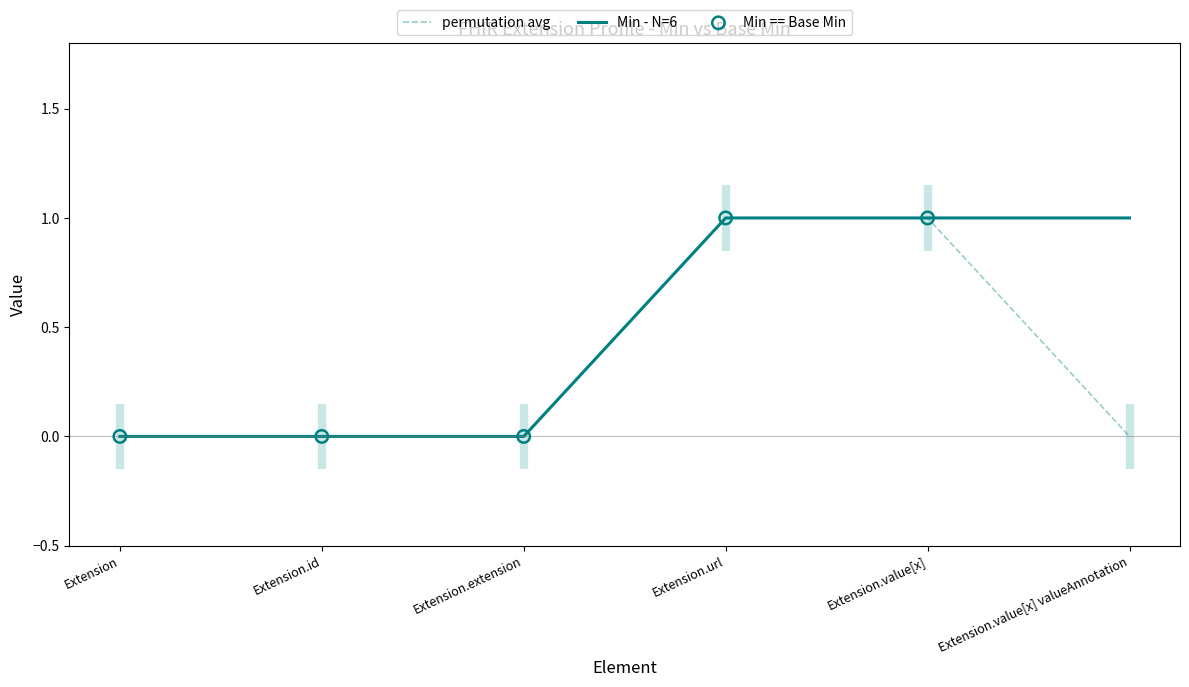

Which series reaches the minimum Y coordinate?

Min